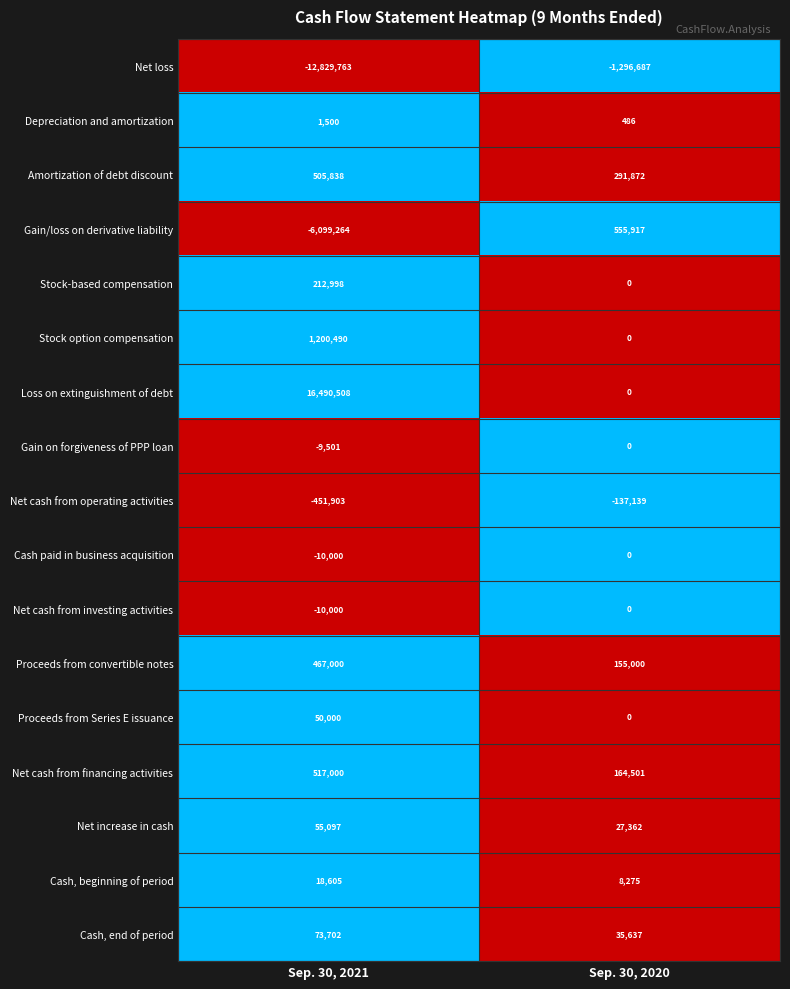

What is the sum of the Cash, beginning of period values at Sep. 30, 2021 and Sep. 30, 2020?

26880